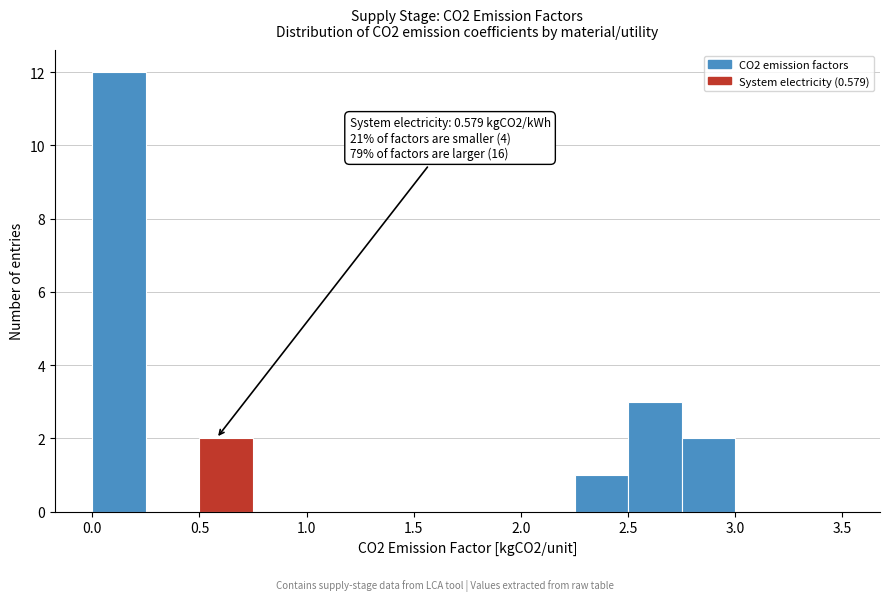

Over which range of the x-axis is the bar tallest?

0.00 to 0.25